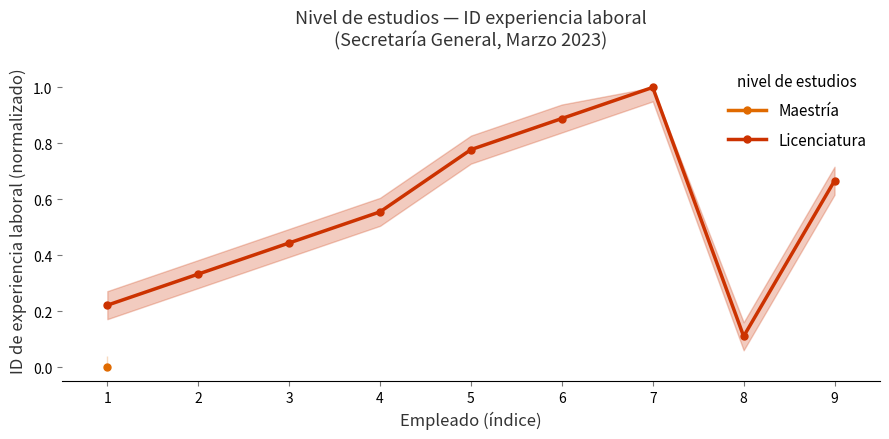

How many lines are shown in the chart?

1